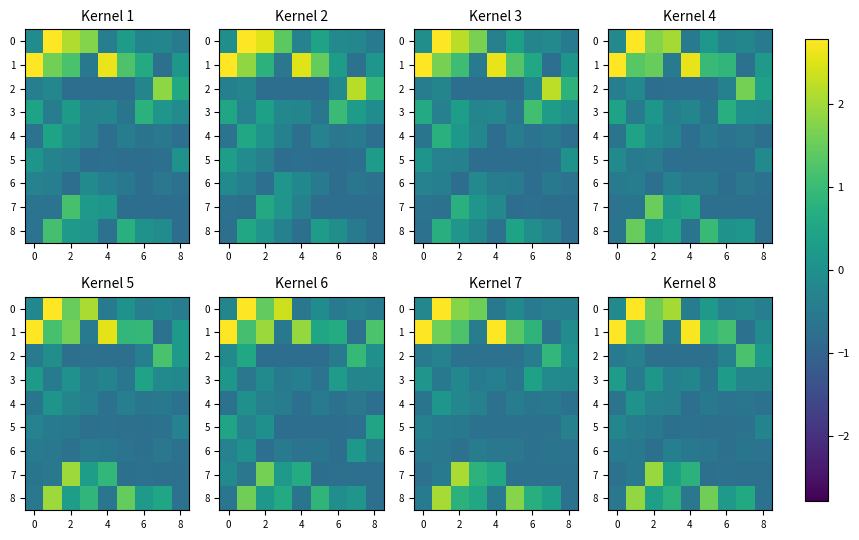

What is the difference between the highest and lowest values at 2?

2.6